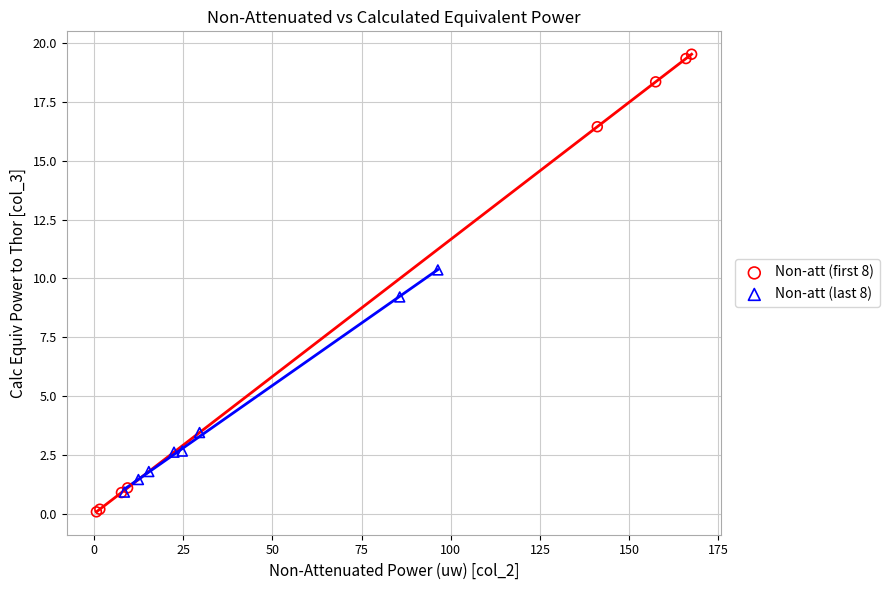

Which series has the widest spread of Y values?

Non-att (first 8)